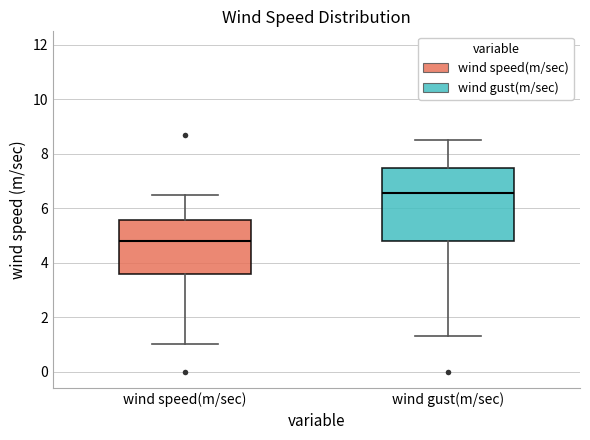

Reading left to right, transcribe this box plot: for each box, give where its median line is, the range the box spans, and where its two whiskers end, as read against the y-axis. The values are not printed on the chart, so give them approximately, as read against the axis.

wind speed(m/sec): median 4.8, box 3.6 to 5.6, whiskers 1.0 to 6.6
wind gust(m/sec): median 6.6, box 4.8 to 7.4, whiskers 1.4 to 8.6